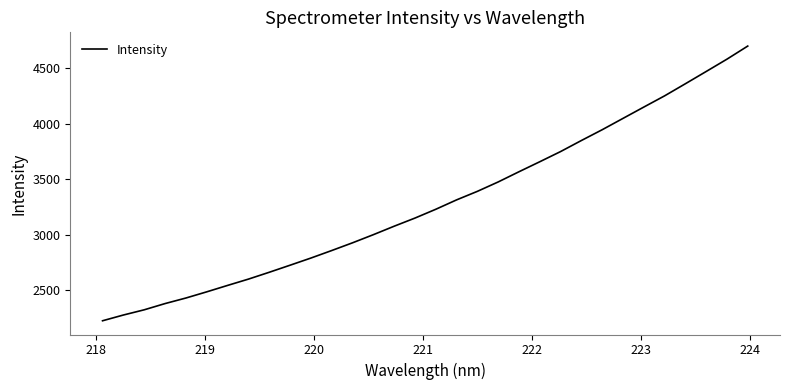

What is the maximum value shown in the chart?

4699.6